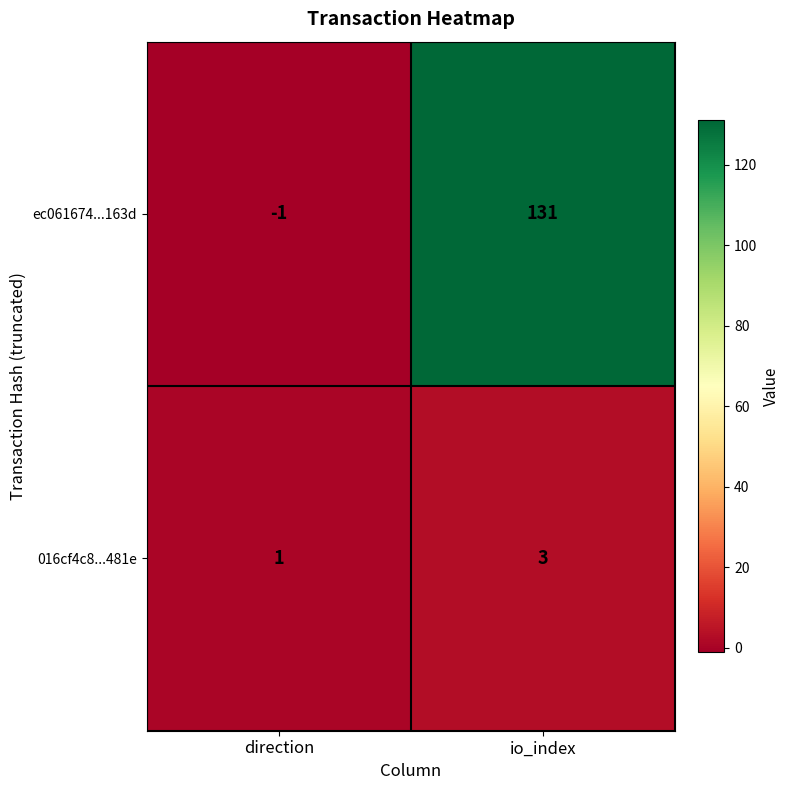

At which label does 016cf4c8...481e reach its peak?

io_index